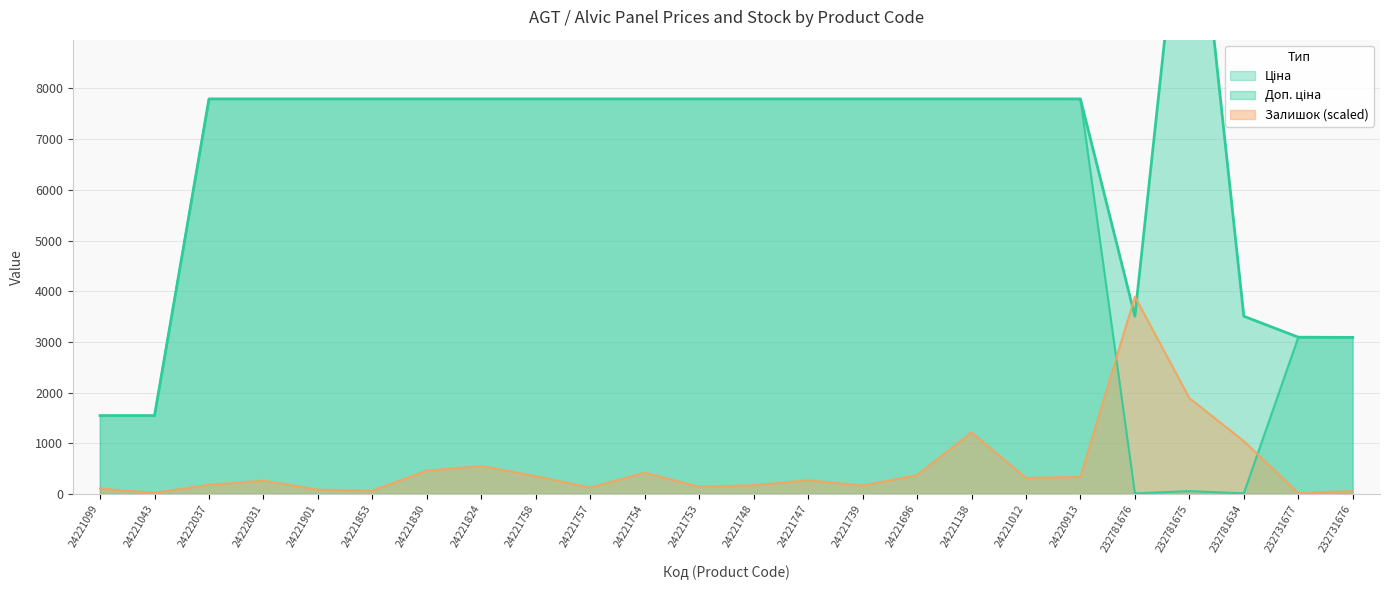

List the series in order of their peak value, highest first.

Доп. ціна, Ціна, Залишок